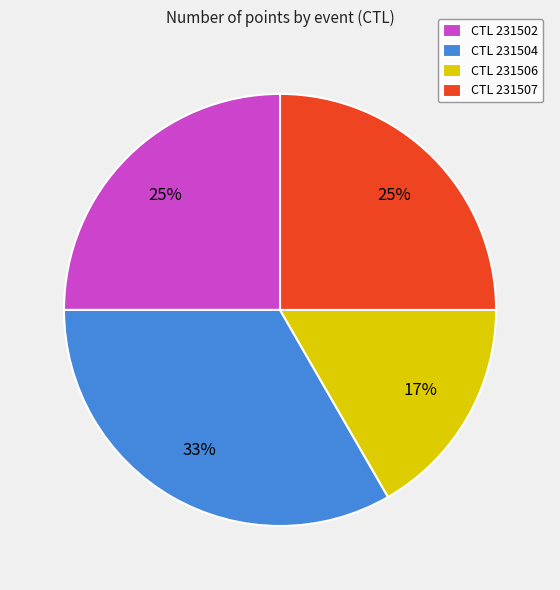

Do CTL 231507 and CTL 231506 together represent more than half of the pie?

No